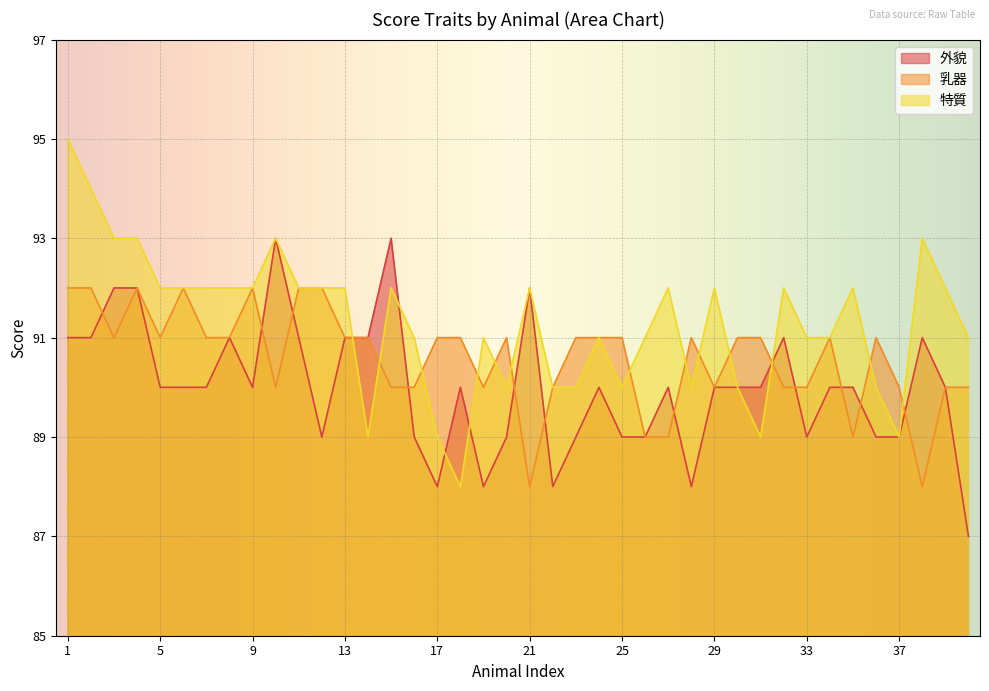

At which label does 特質 reach its minimum?

18